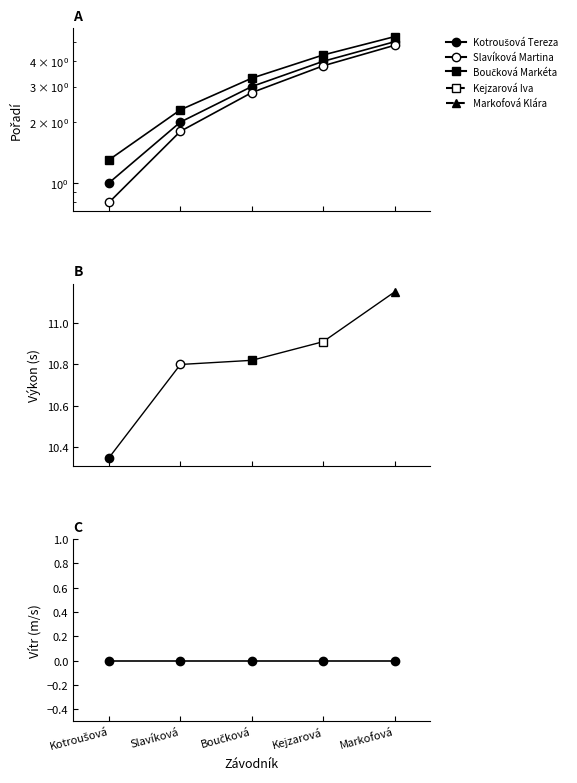

What is the lowest value of the Boučková Markéta series?

1.3